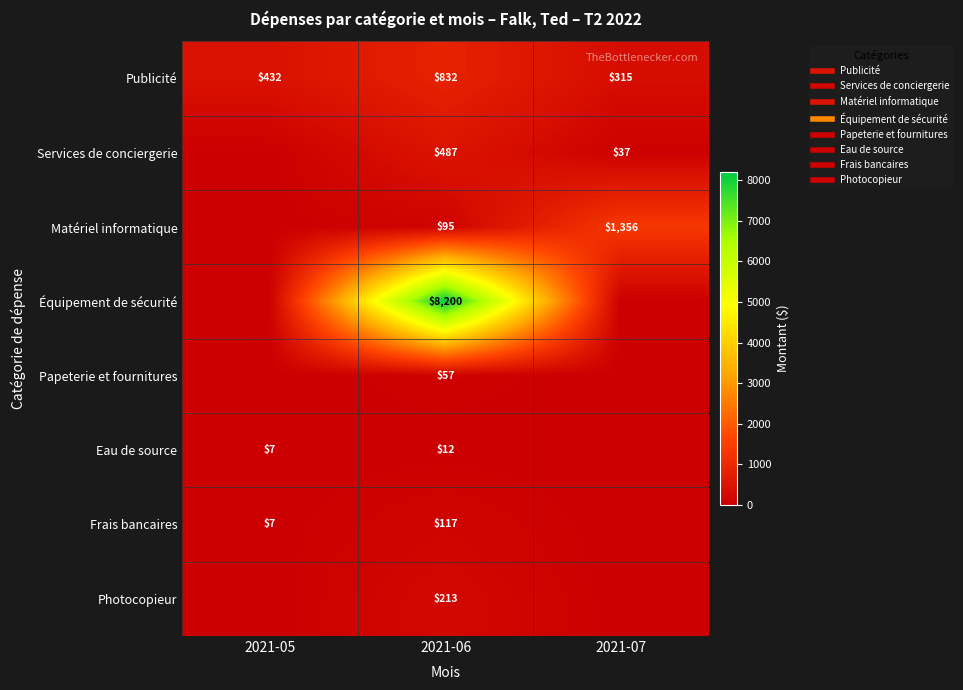

Between 2021-05 and 2021-07, which is larger?

2021-05